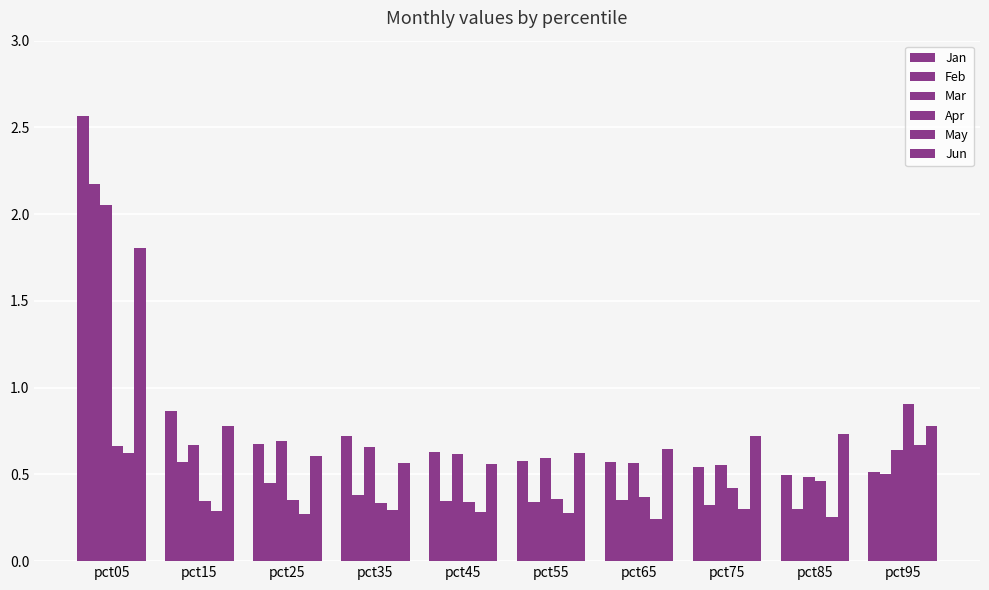

Are the bars grouped side by side (vs. stacked)?

Yes